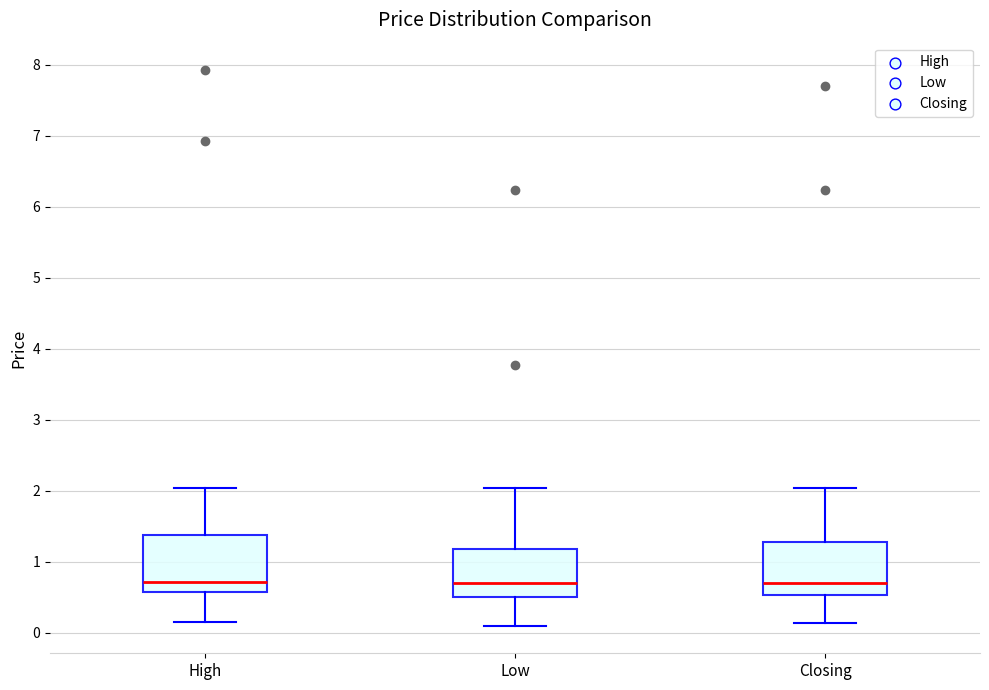

Reading left to right, read every box against the y-axis: the position of its median line, the range the box covers, and the ends of its whiskers. The values are not printed on the chart, so give them approximately, as read against the axis.

High: median 0.7, box 0.6 to 1.4, whiskers 0.2 to 2.0
Low: median 0.7, box 0.5 to 1.2, whiskers 0.1 to 2.0
Closing: median 0.7, box 0.5 to 1.3, whiskers 0.1 to 2.0